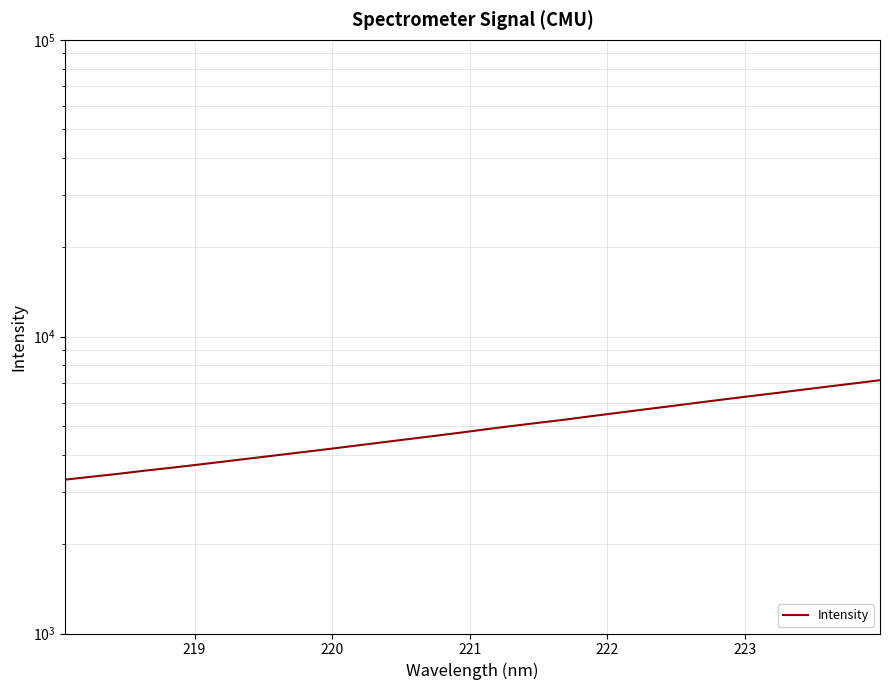

What is the sum of all values?

158528.4